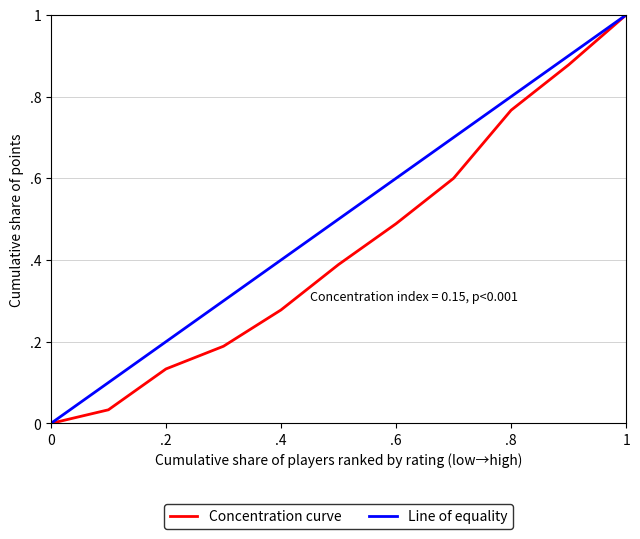

What are all the series names shown in the legend?

Concentration curve, Line of equality